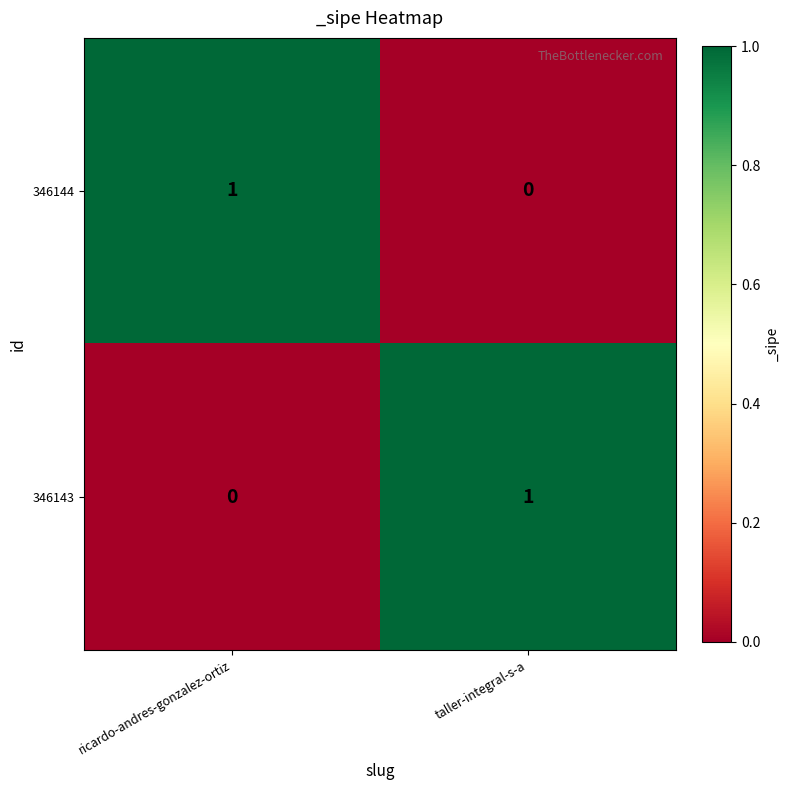

Where is 346143 nearest to the value 0?

ricardo-andres-gonzalez-ortiz